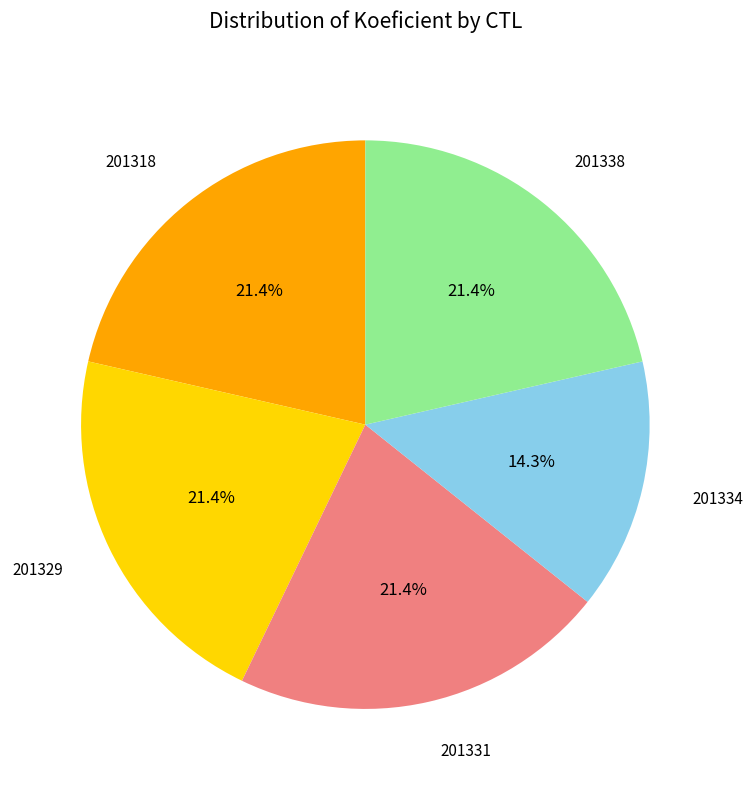

The 201334 slice represents 14% of the pie. True or false?

True